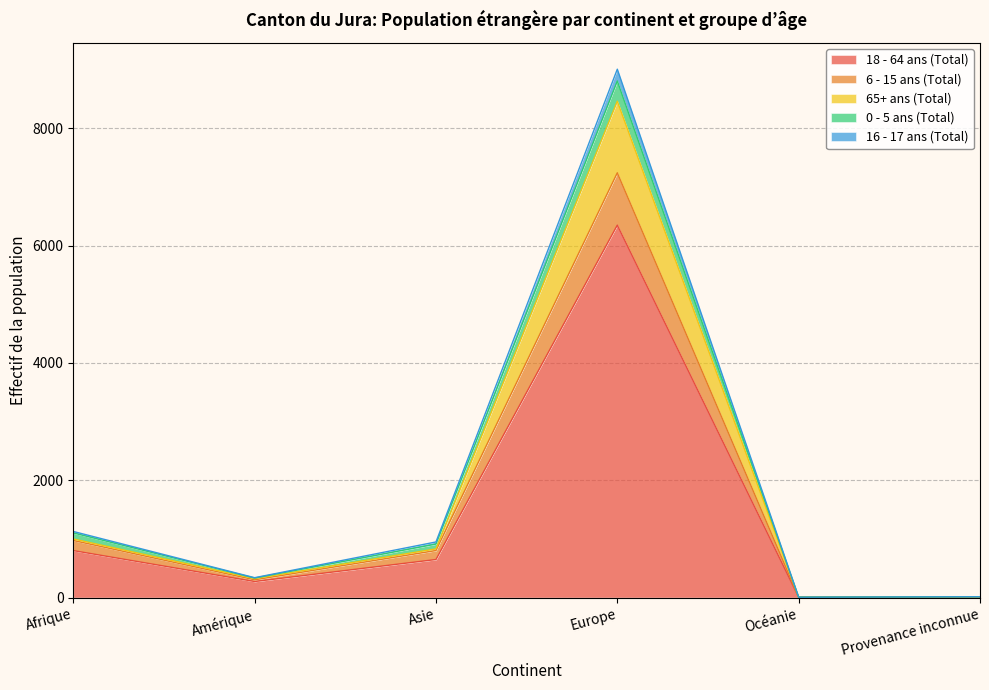

What is the total value across all series at Europe?

9007